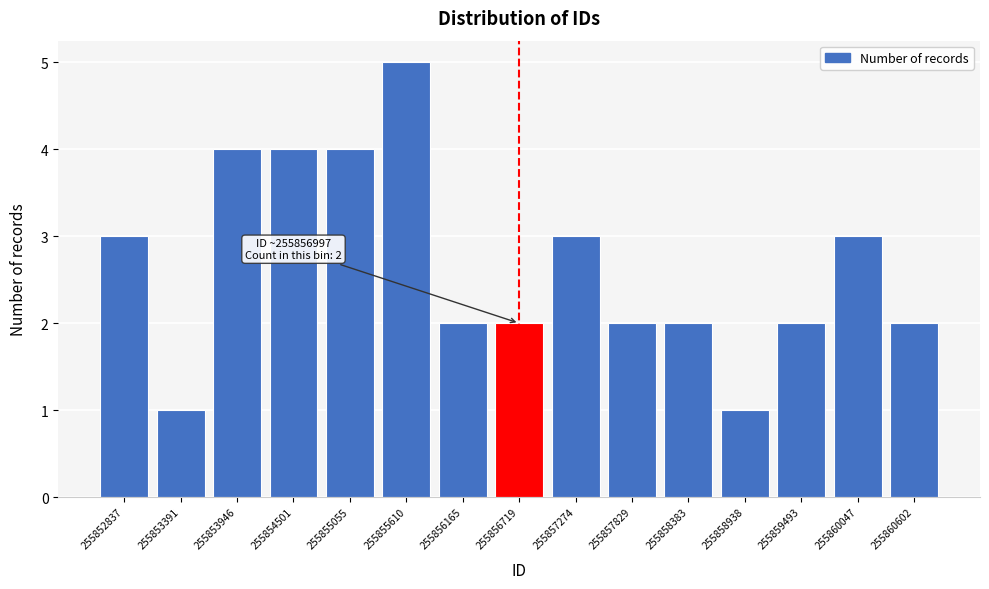

Reading left to right, list all the values displayed in this chart.

3	1	4	4	4	5	2	2	3	2	2	1	2	3	2